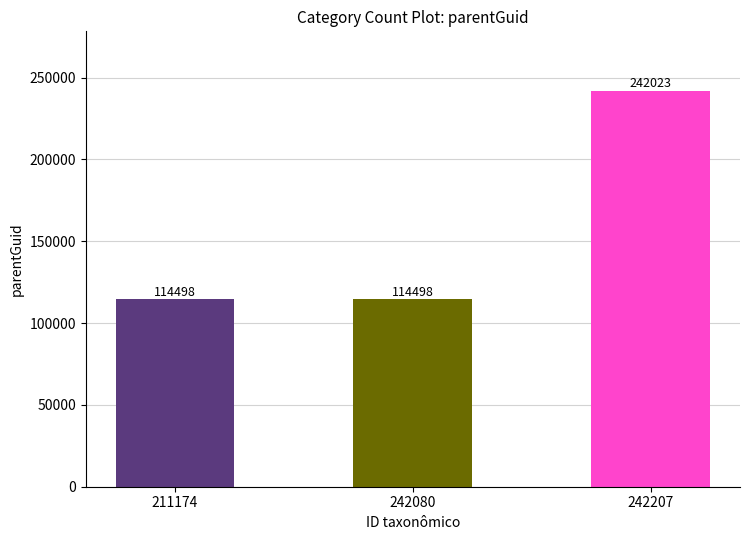

Reading left to right, transcribe all the data shown in this chart.

211174=114498	242080=114498	242207=242023